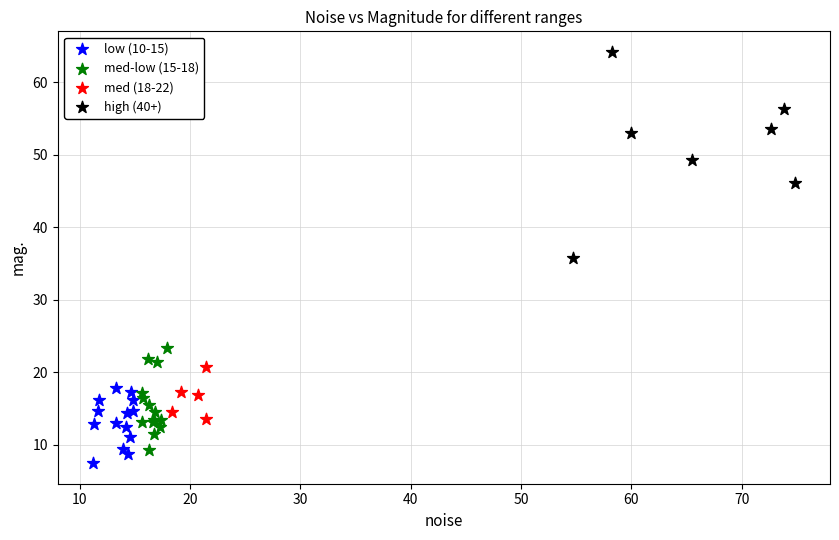

What are all the series names shown in the legend?

low (10-15), med-low (15-18), med (18-22), high (40+)